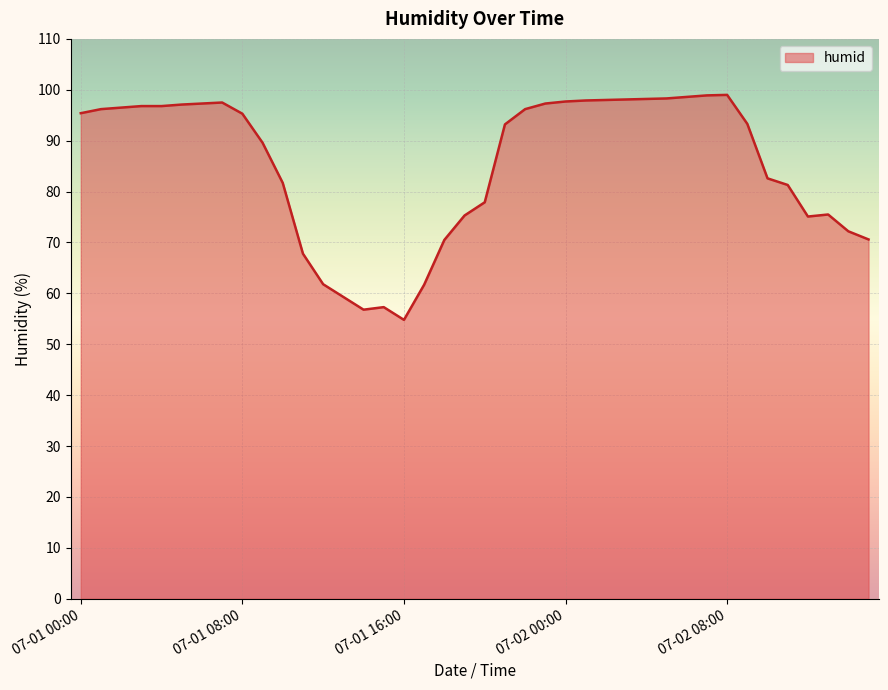

What is the smallest value displayed?

54.8